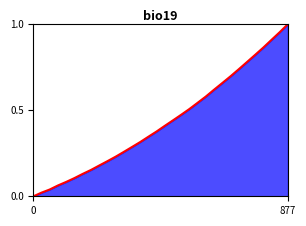

Which label corresponds to the largest value in the chart?

877